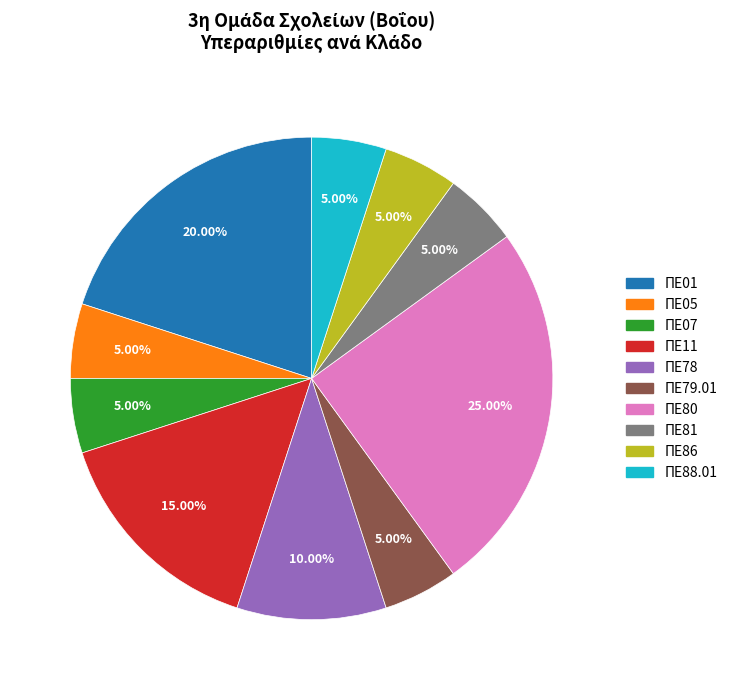

To the nearest percent, what portion does ΠΕ81 represent?

5%